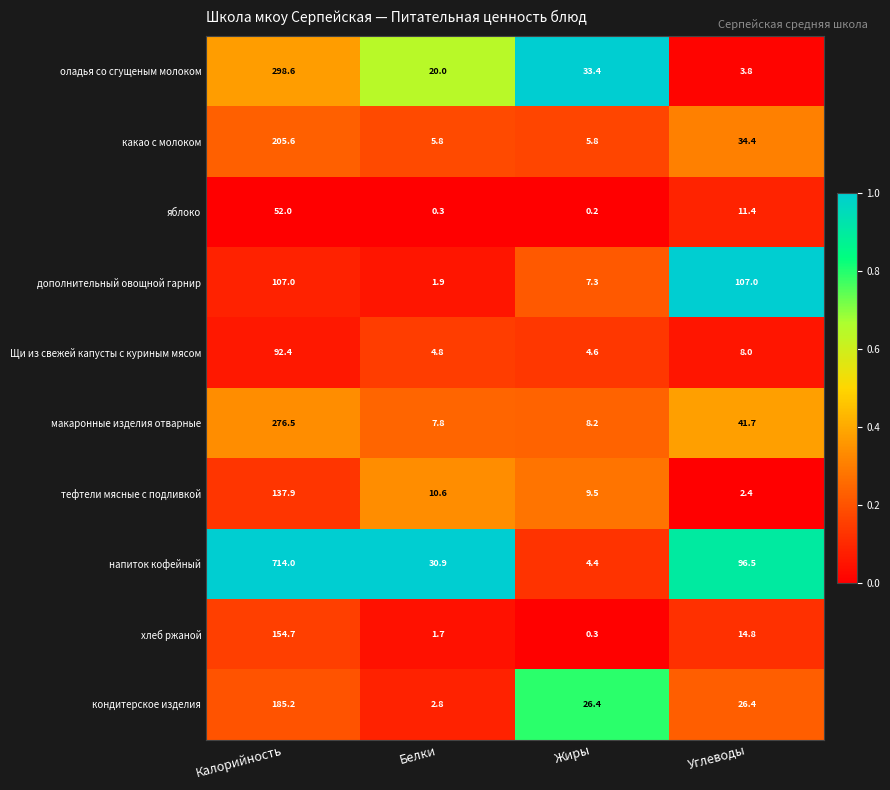

What is the difference between the highest and lowest values at Жиры?

33.2